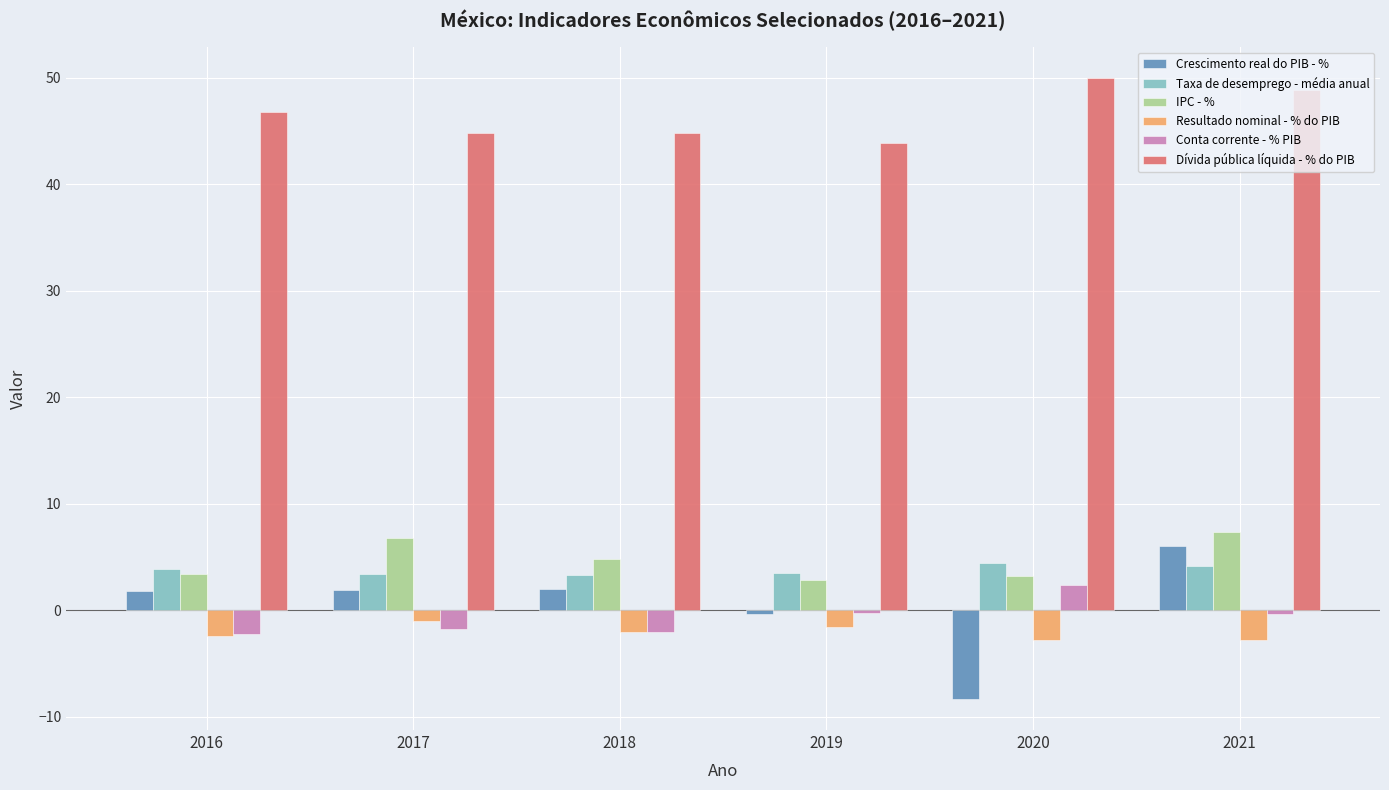

What is the total value across all series at 2016?

51.0